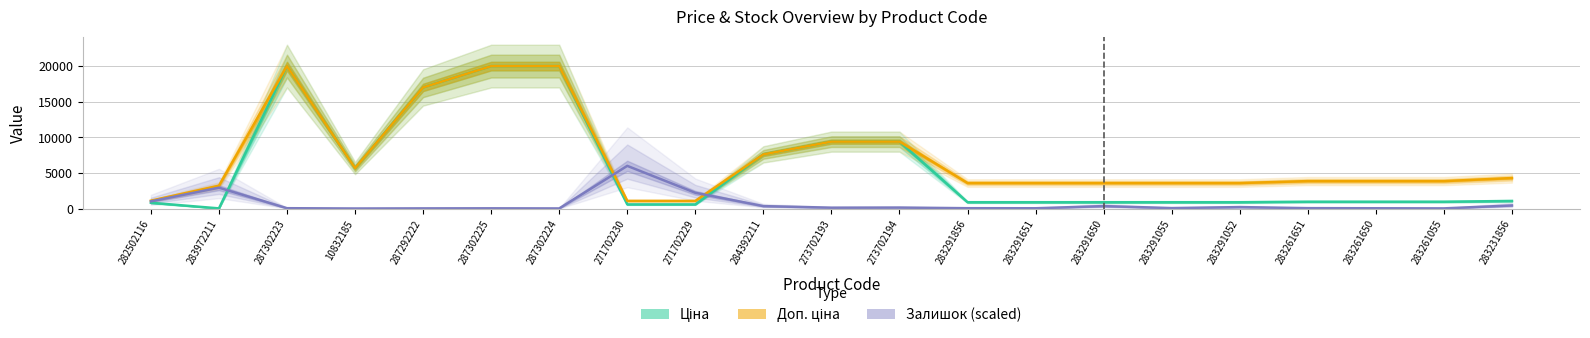

What position from the right is 273702193?

11